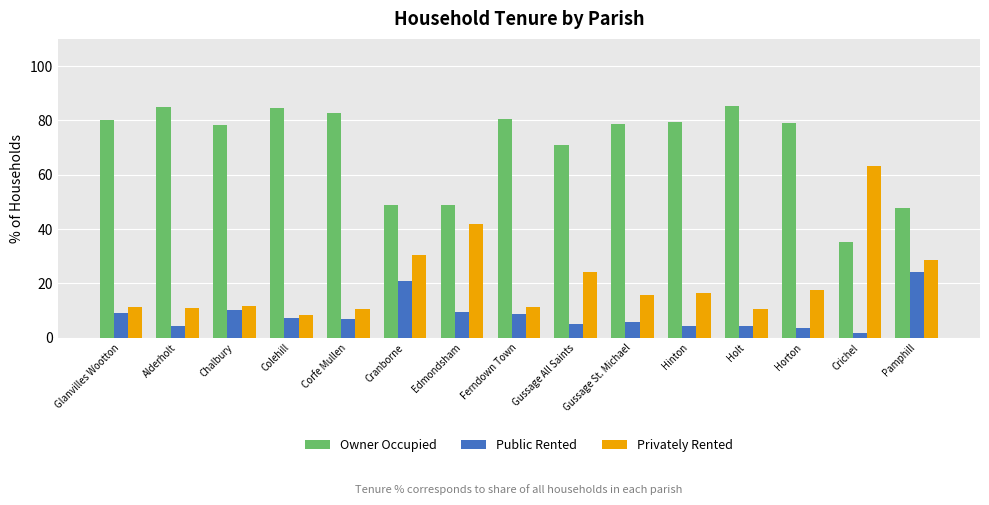

What is the spread (max minus min) of values at Ferndown Town?

71.9